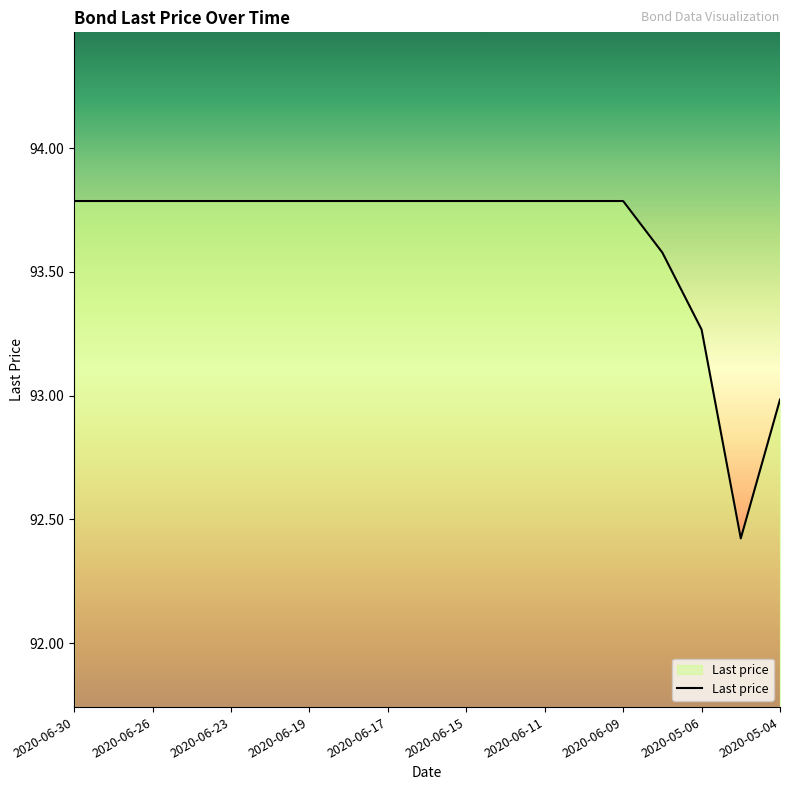

What is the maximum value shown in the chart?

93.8